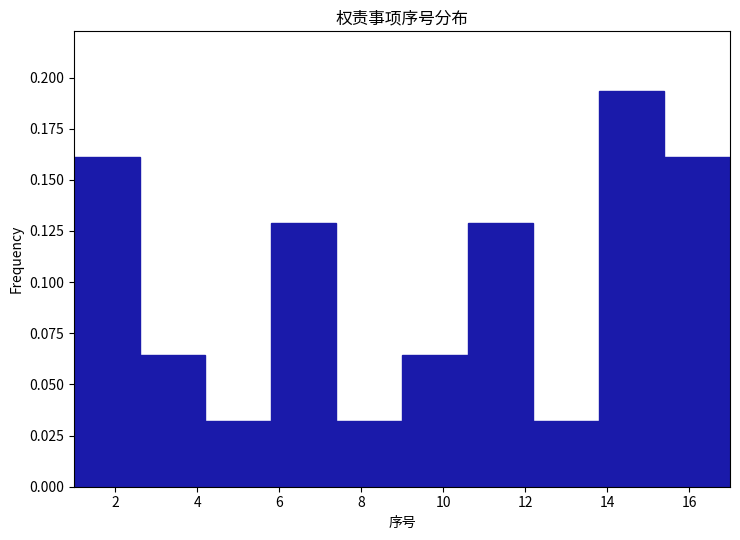

Reading left to right, list every bar in this chart as the range it spans on the x-axis followed by its height. The values are not printed on the chart, so give them approximately, as read against the axis.

1.0 to 2.6: 0.160
2.6 to 4.2: 0.065
4.2 to 5.8: 0.030
5.8 to 7.4: 0.130
7.4 to 9.0: 0.030
9.0 to 10.6: 0.065
10.6 to 12.2: 0.130
12.2 to 13.8: 0.030
13.8 to 15.4: 0.195
15.4 to 17.0: 0.160